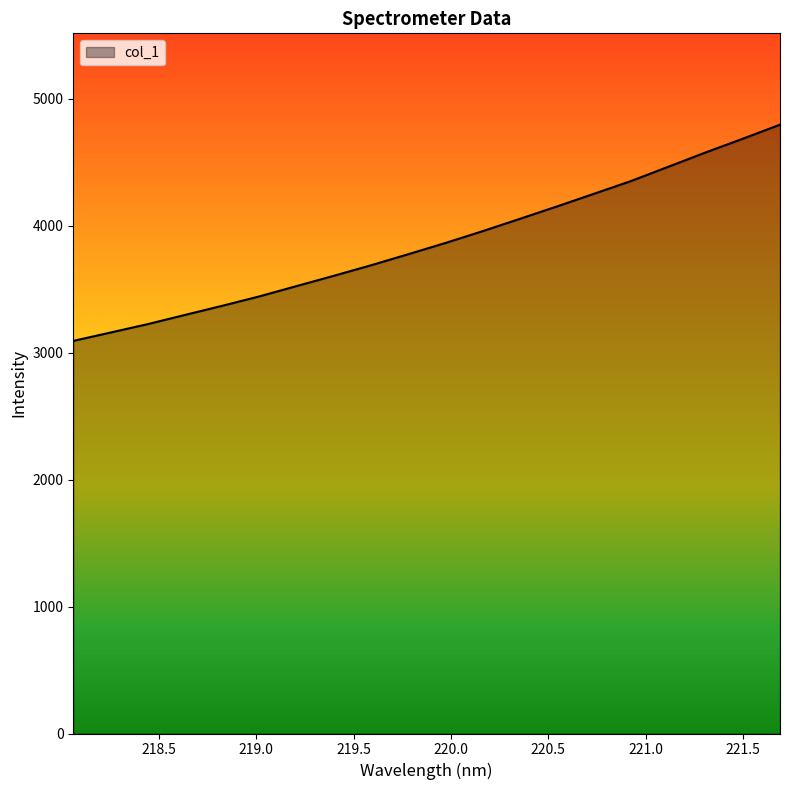

What is the difference between the maximum and minimum values?

1703.6